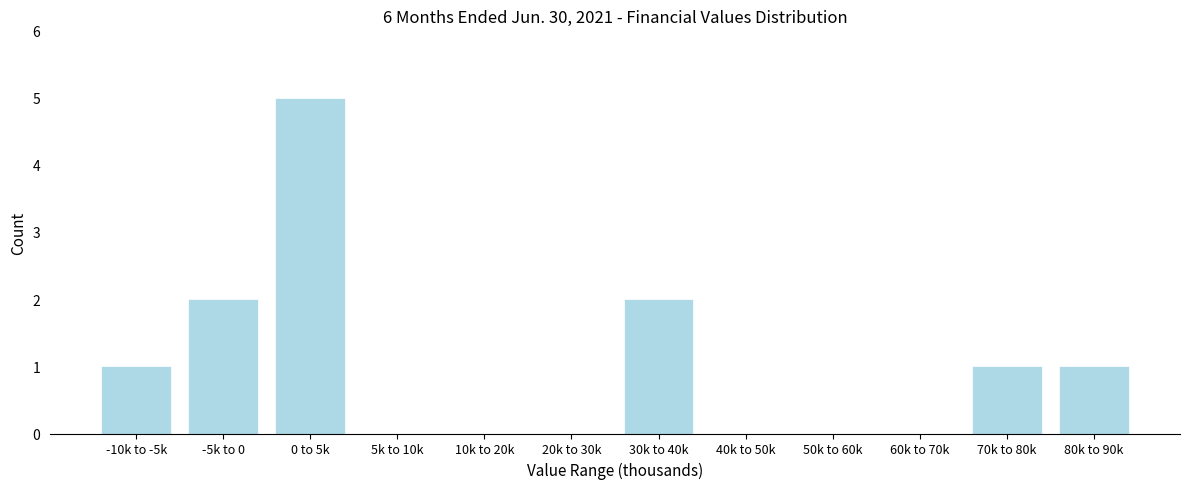

Reading left to right, what are all the values shown in this chart?

-10k to -5k=1	-5k to 0=2	0 to 5k=5	5k to 10k=0	10k to 20k=0	20k to 30k=0	30k to 40k=2	40k to 50k=0	50k to 60k=0	60k to 70k=0	70k to 80k=1	80k to 90k=1